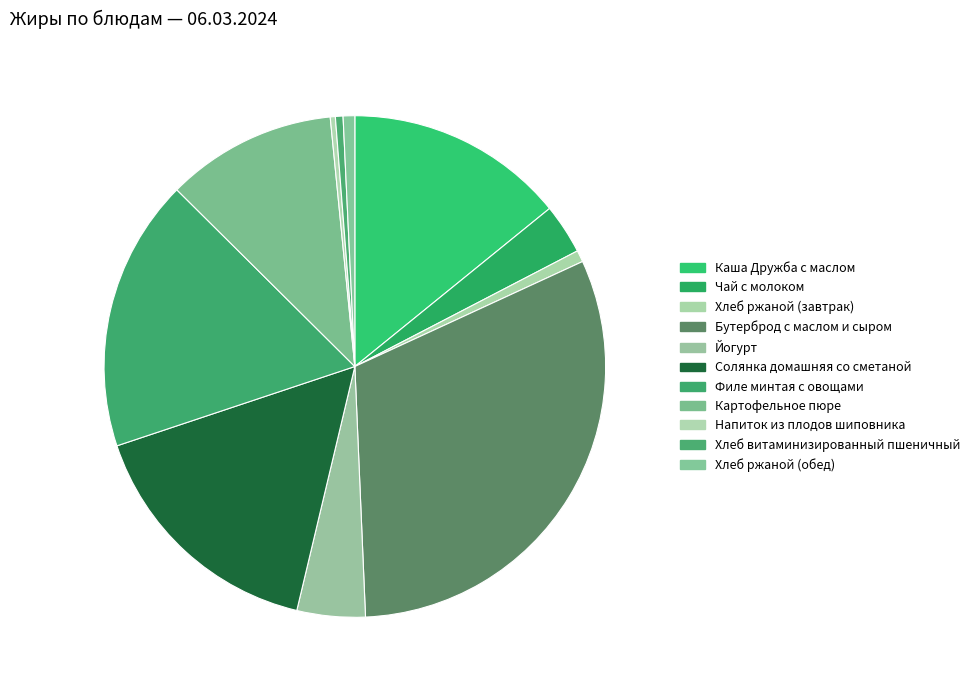

What percentage is the Филе минтая с овощами slice, to the nearest percent?

18%